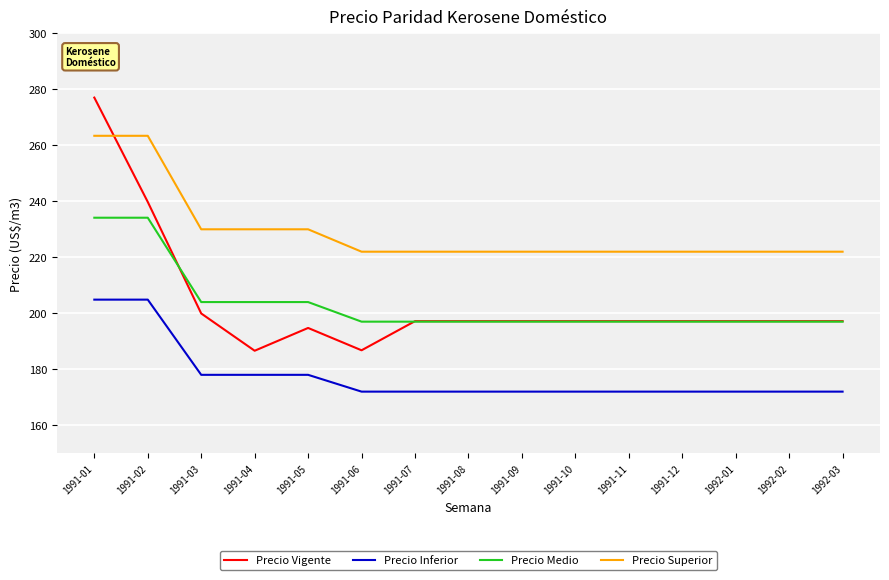

The Precio Superior series shows 110.4 at 1991-11. True or false?

False